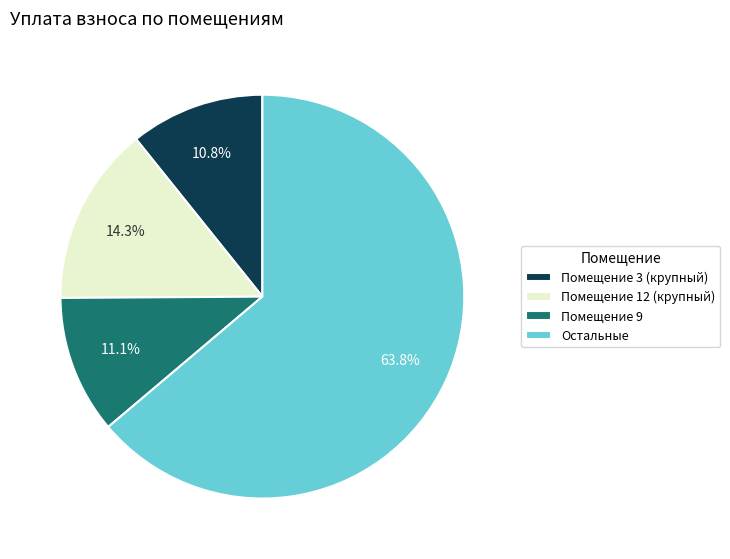

Count the number of slices in the pie.

4